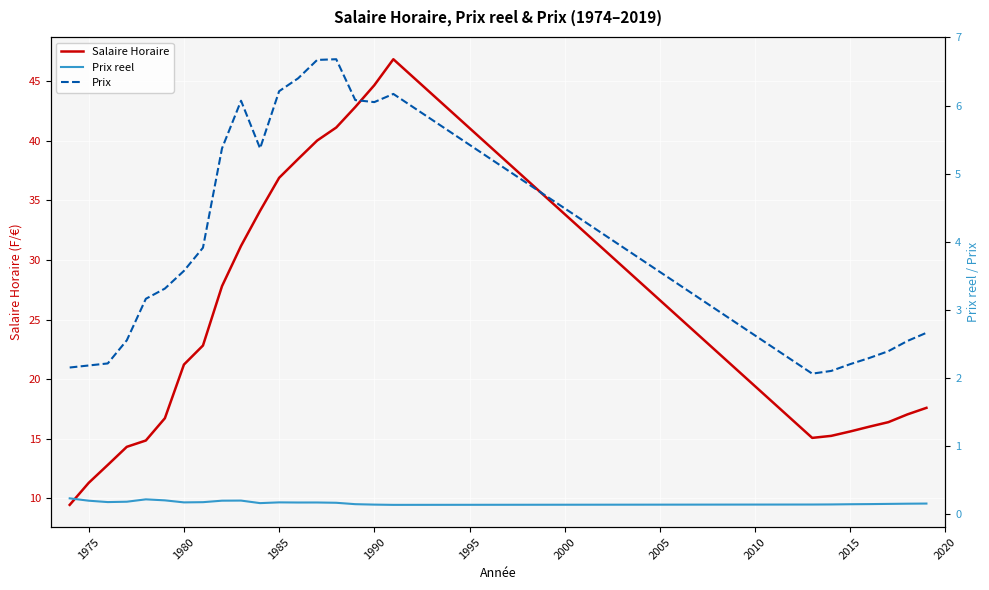

What is the highest value of the Salaire Horaire series?

46.8